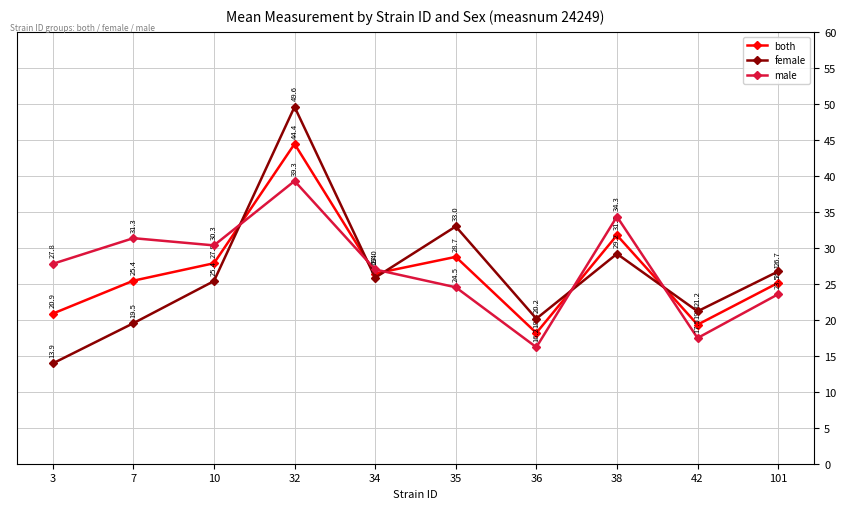

What is the sum of the both values at 7 and 35?

54.2